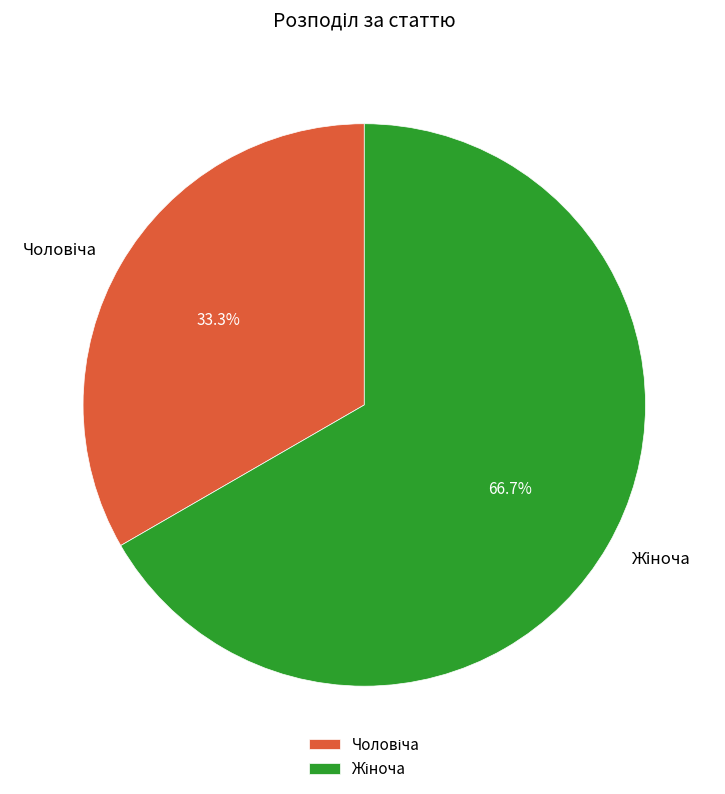

Is there a majority slice in this chart?

Yes